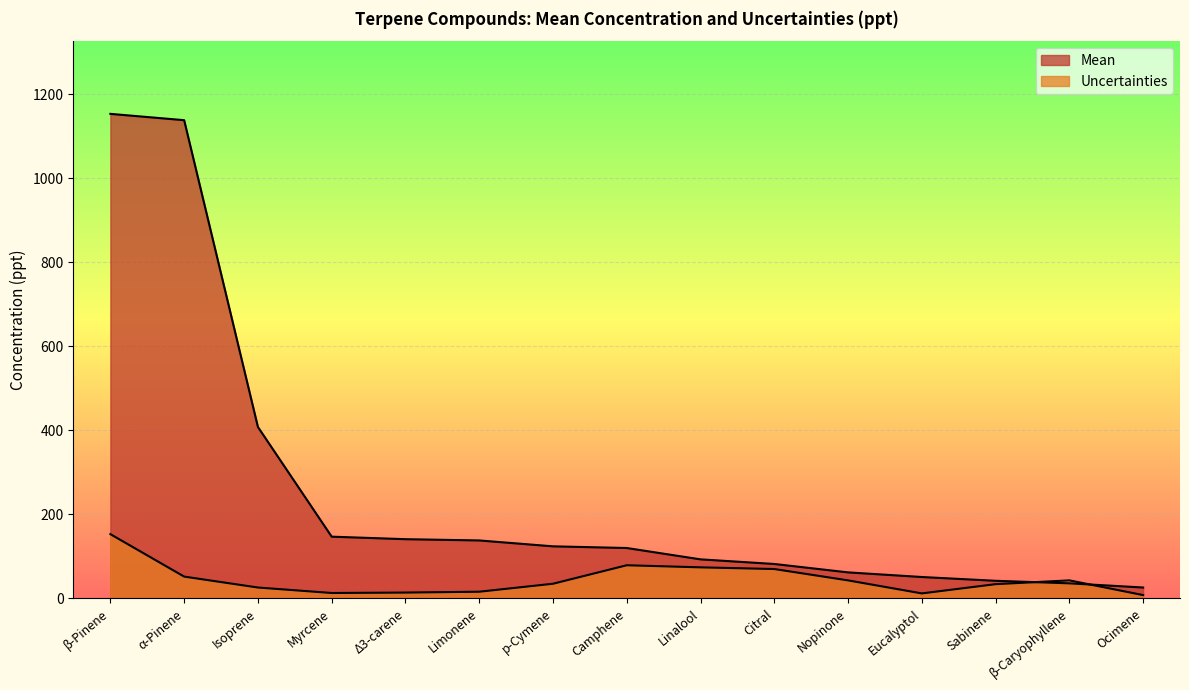

What position from the left is β-Pinene?

1